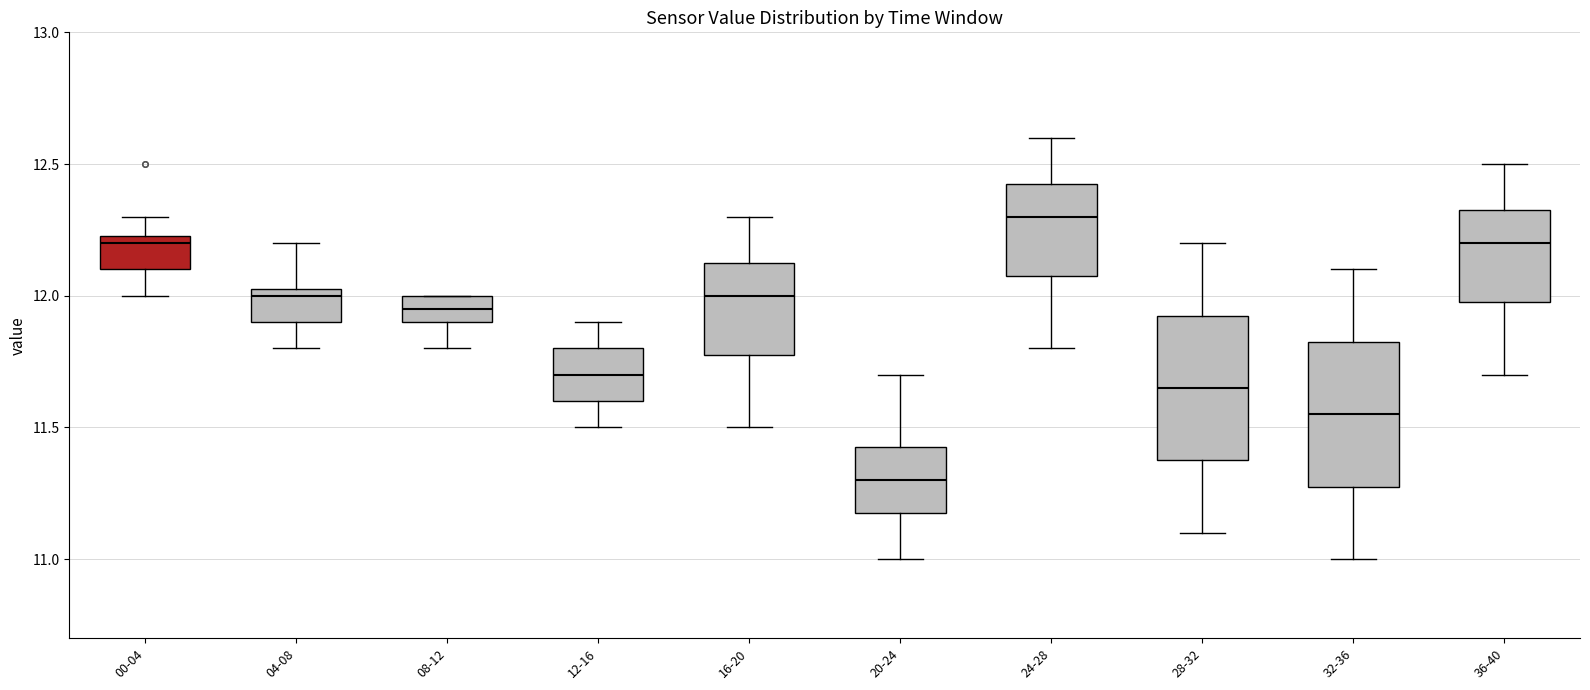

Reading left to right, read every box against the y-axis: the position of its median line, the range the box covers, and the ends of its whiskers. The values are not printed on the chart, so give them approximately, as read against the axis.

00-04: median 12.20, box 12.10 to 12.25, whiskers 12.00 to 12.30
04-08: median 12.00, box 11.90 to 12.05, whiskers 11.80 to 12.20
08-12: median 11.95, box 11.90 to 12.00, whiskers 11.80 to 12.00
12-16: median 11.70, box 11.60 to 11.80, whiskers 11.50 to 11.90
16-20: median 12.00, box 11.80 to 12.15, whiskers 11.50 to 12.30
20-24: median 11.30, box 11.20 to 11.45, whiskers 11.00 to 11.70
24-28: median 12.30, box 12.10 to 12.45, whiskers 11.80 to 12.60
28-32: median 11.65, box 11.40 to 11.95, whiskers 11.10 to 12.20
32-36: median 11.55, box 11.30 to 11.85, whiskers 11.00 to 12.10
36-40: median 12.20, box 12.00 to 12.35, whiskers 11.70 to 12.50